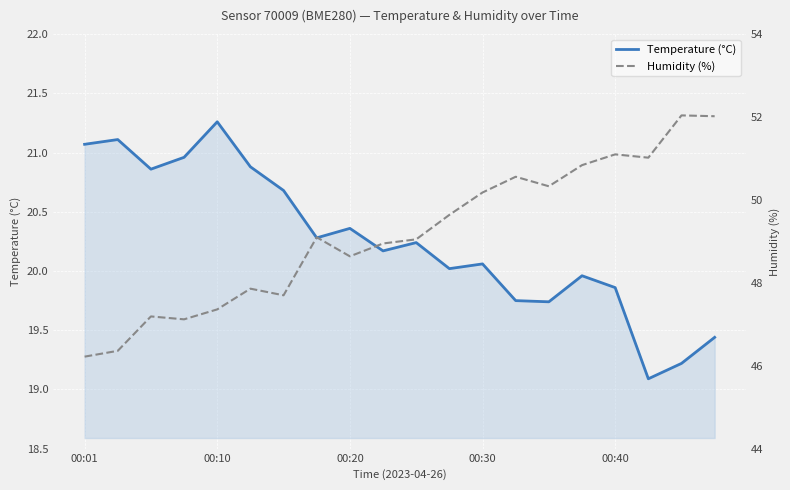

The Temperature (°C) series shows 12.4 at 00:30. True or false?

False